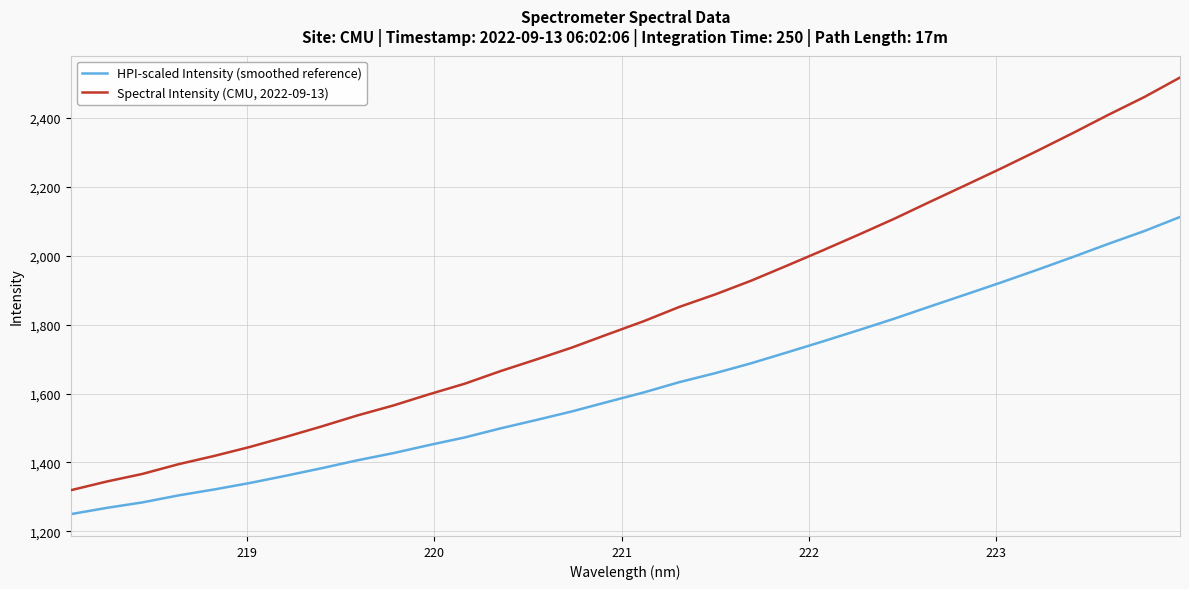

True or false: HPI-scaled Intensity (smoothed reference) and Spectral Intensity (CMU, 2022-09-13) cross at least once.

False